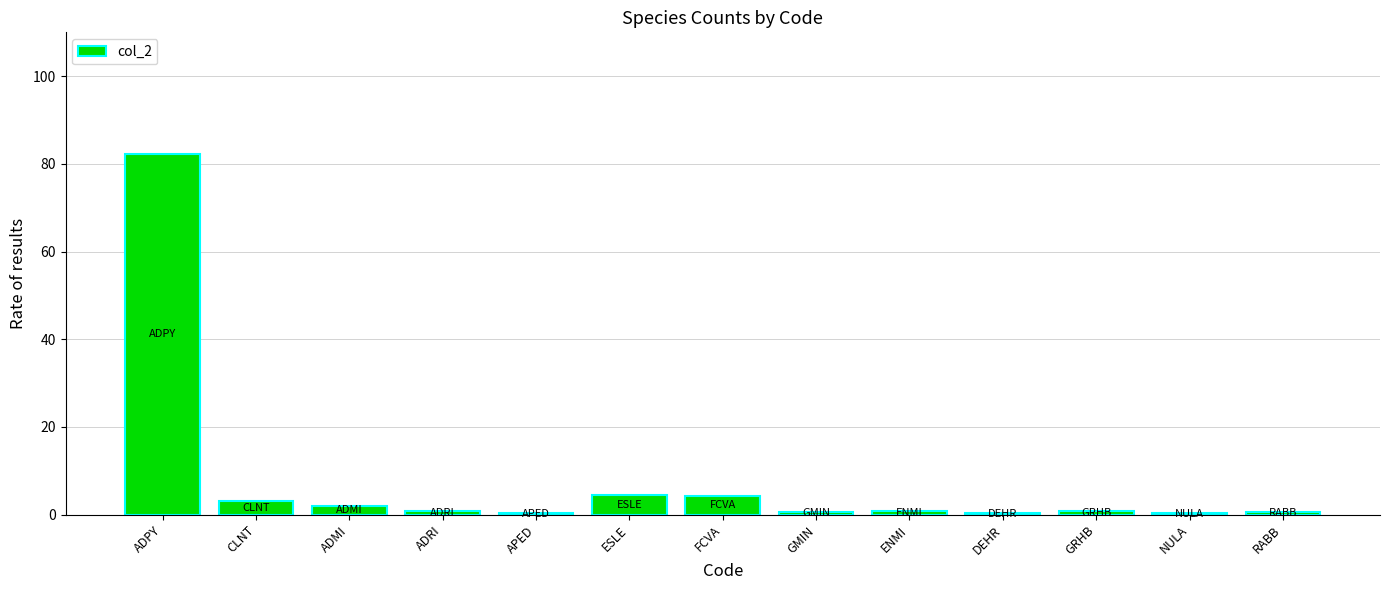

What is the sum of the values at FCVA and ENMI?

5.0